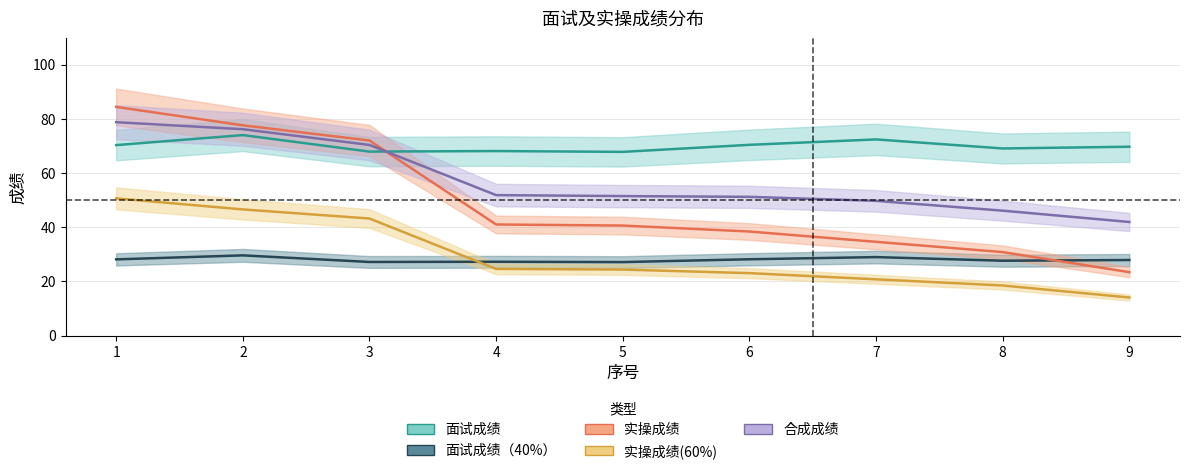

Reading right to left, list all the values displayed in this chart.

面试成绩: 9=69.7	8=69.1	7=72.4	6=70.4	5=67.8	4=68.1	3=67.9	2=74.0	1=70.3
面试成绩（40%）: 9=27.9	8=27.6	7=29.0	6=28.2	5=27.1	4=27.2	3=27.2	2=29.6	1=28.1
实操成绩: 9=23.4	8=30.8	7=34.6	6=38.4	5=40.6	4=41.0	3=72.0	2=77.6	1=84.4
实操成绩(60%): 9=14.0	8=18.5	7=20.8	6=23.0	5=24.4	4=24.6	3=43.2	2=46.6	1=50.6
合成成绩: 9=41.9	8=46.1	7=49.7	6=51.2	5=51.5	4=51.8	3=70.4	2=76.2	1=78.8